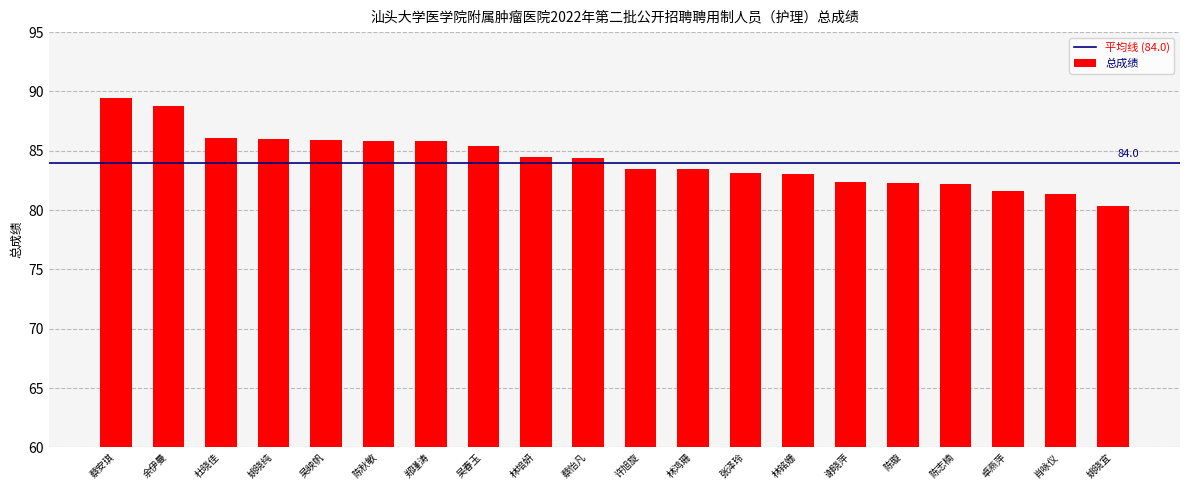

What is the label of the 18th bar from the left?

卓燕萍